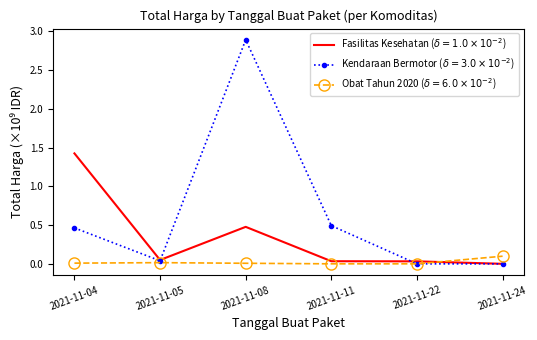

What is the greatest value displayed?

2.9